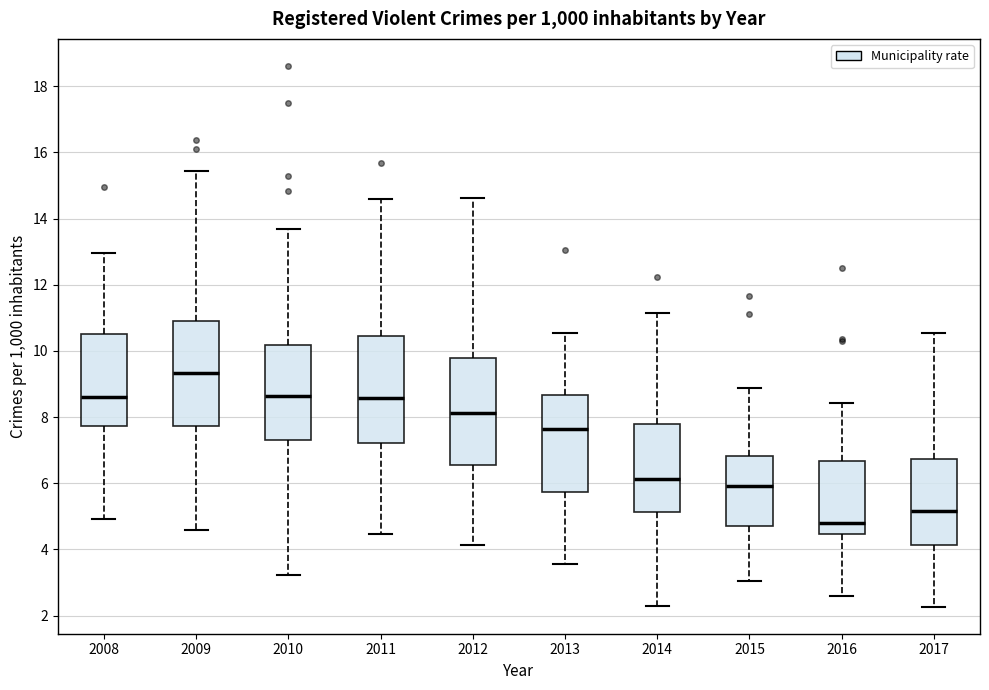

Which box has the highest median line?

2009